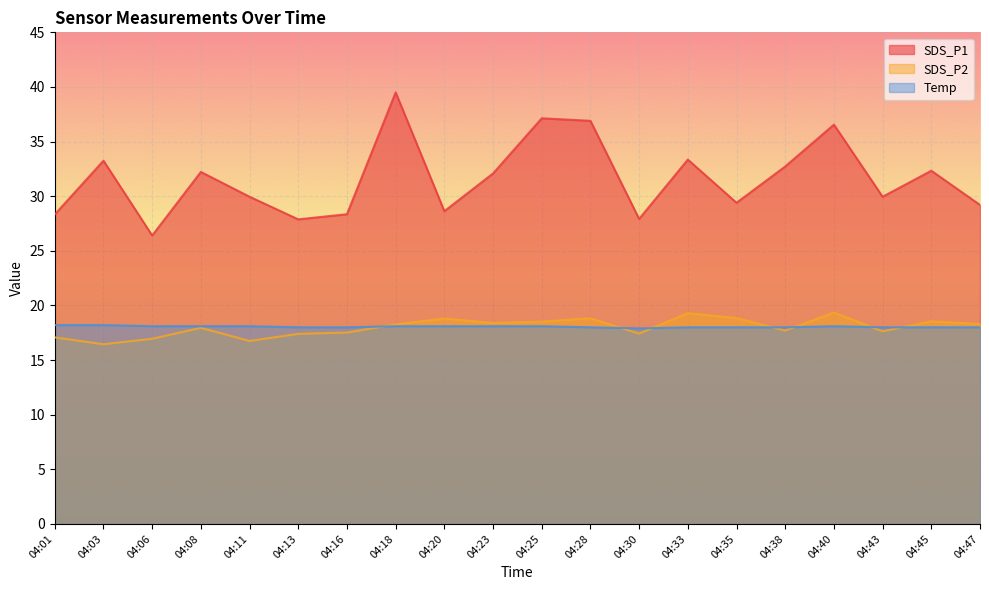

What is the difference between the second highest and second lowest values in the SDS_P2 series?

2.6